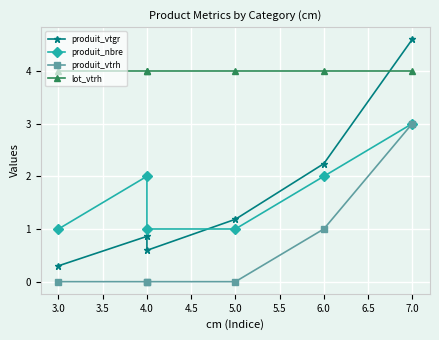

What are all the series names shown in the legend?

produit_vtgr, produit_nbre, produit_vtrh, lot_vtrh